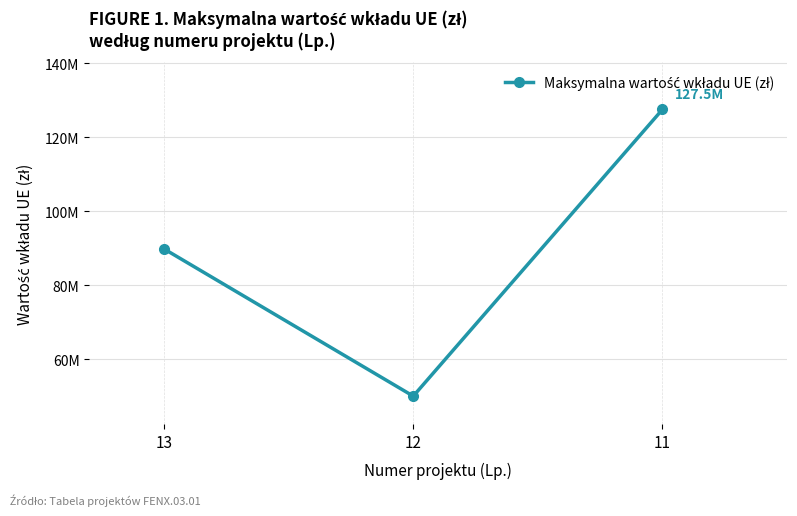

Reading left to right, list all the values displayed in this chart.

89837398.0	50084349.6	127500000.0